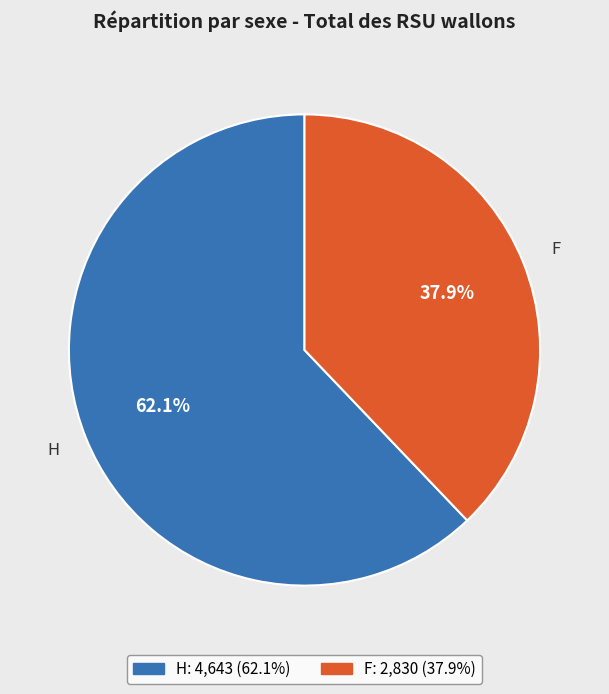

Is there a majority slice in this chart?

Yes